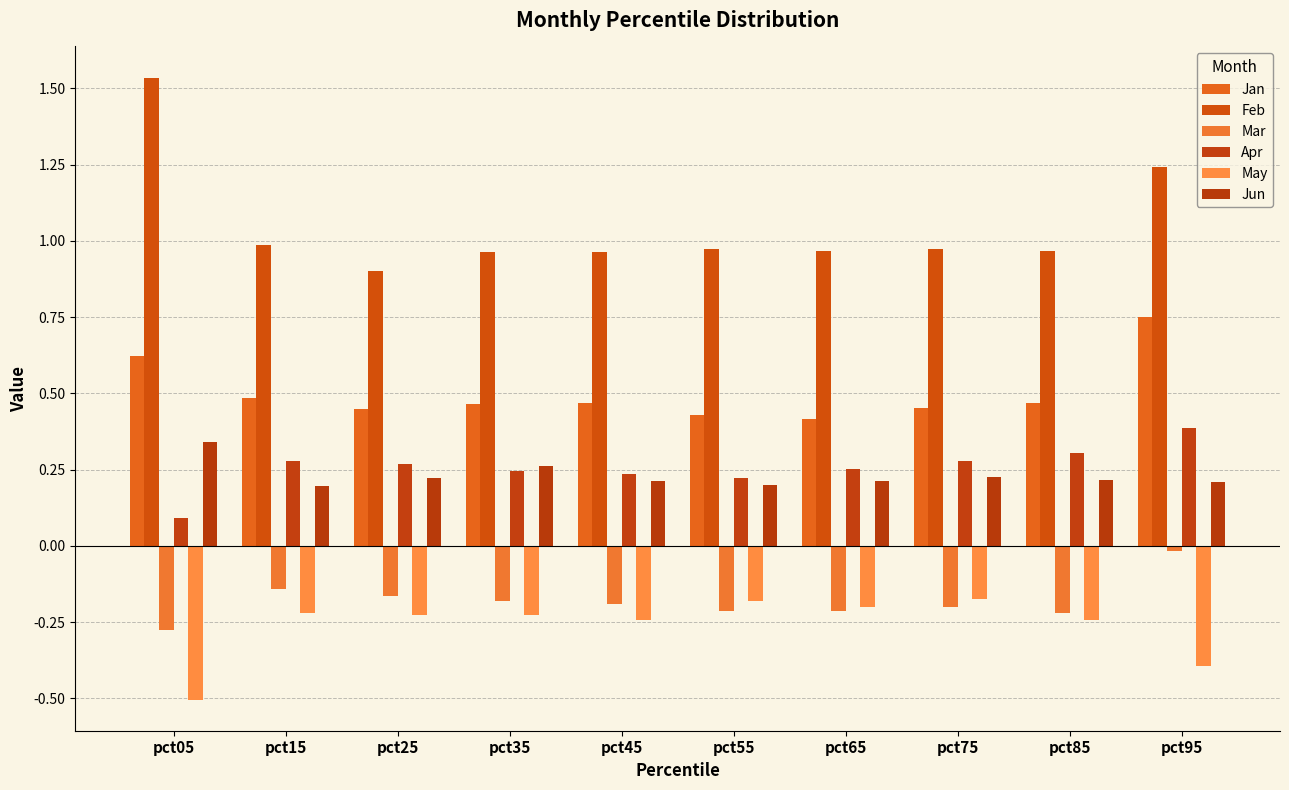

Reading left to right, extract all data points from this chart.

Jan: 0.6	0.5	0.4	0.5	0.5	0.4	0.4	0.5	0.5	0.7
Feb: 1.5	1.0	0.9	1.0	1.0	1.0	1.0	1.0	1.0	1.2
Mar: -0.3	-0.1	-0.2	-0.2	-0.2	-0.2	-0.2	-0.2	-0.2	-0.0
Apr: 0.1	0.3	0.3	0.2	0.2	0.2	0.3	0.3	0.3	0.4
May: -0.5	-0.2	-0.2	-0.2	-0.2	-0.2	-0.2	-0.2	-0.2	-0.4
Jun: 0.3	0.2	0.2	0.3	0.2	0.2	0.2	0.2	0.2	0.2